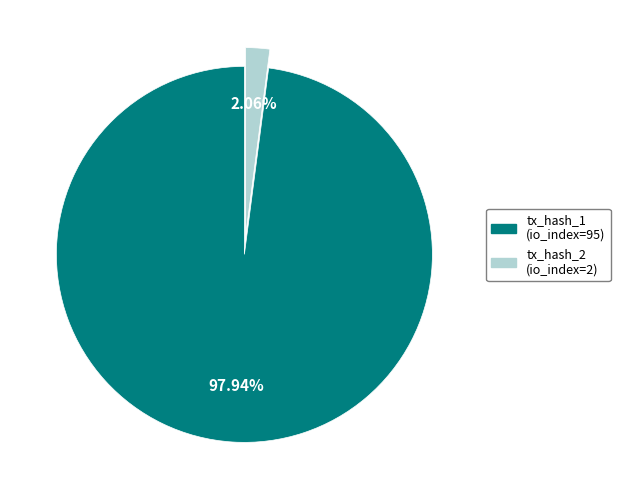

How many slices are in this pie chart?

2